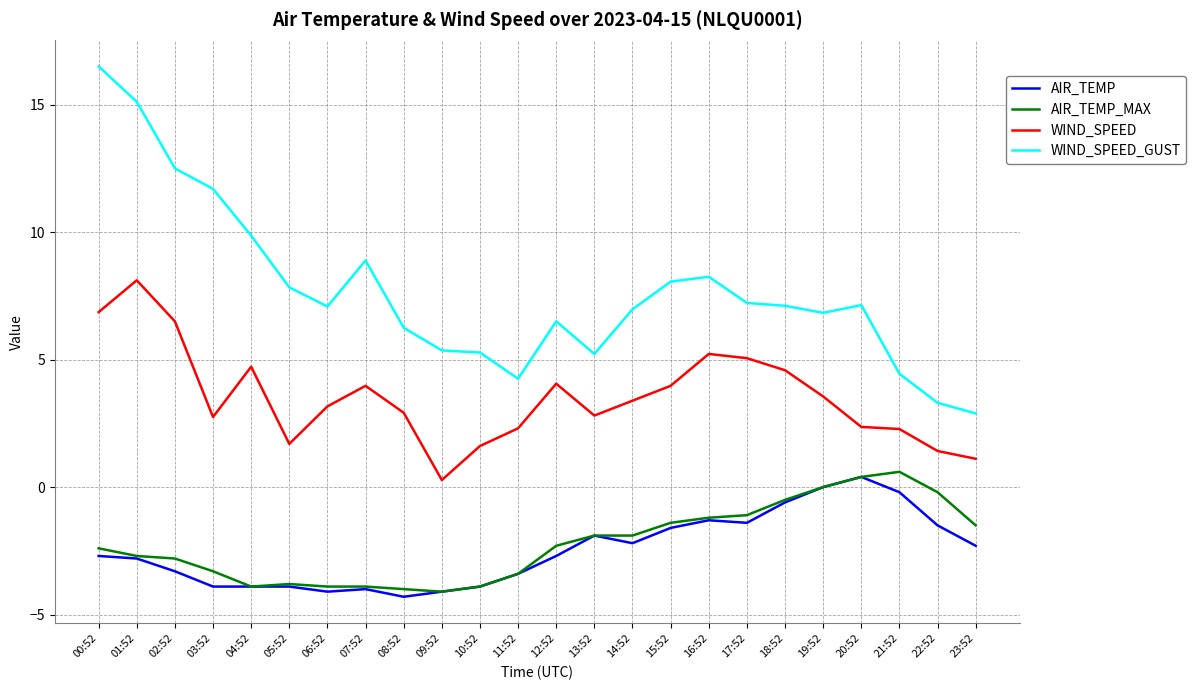

What is the sum of all AIR_TEMP_MAX values?

-53.1